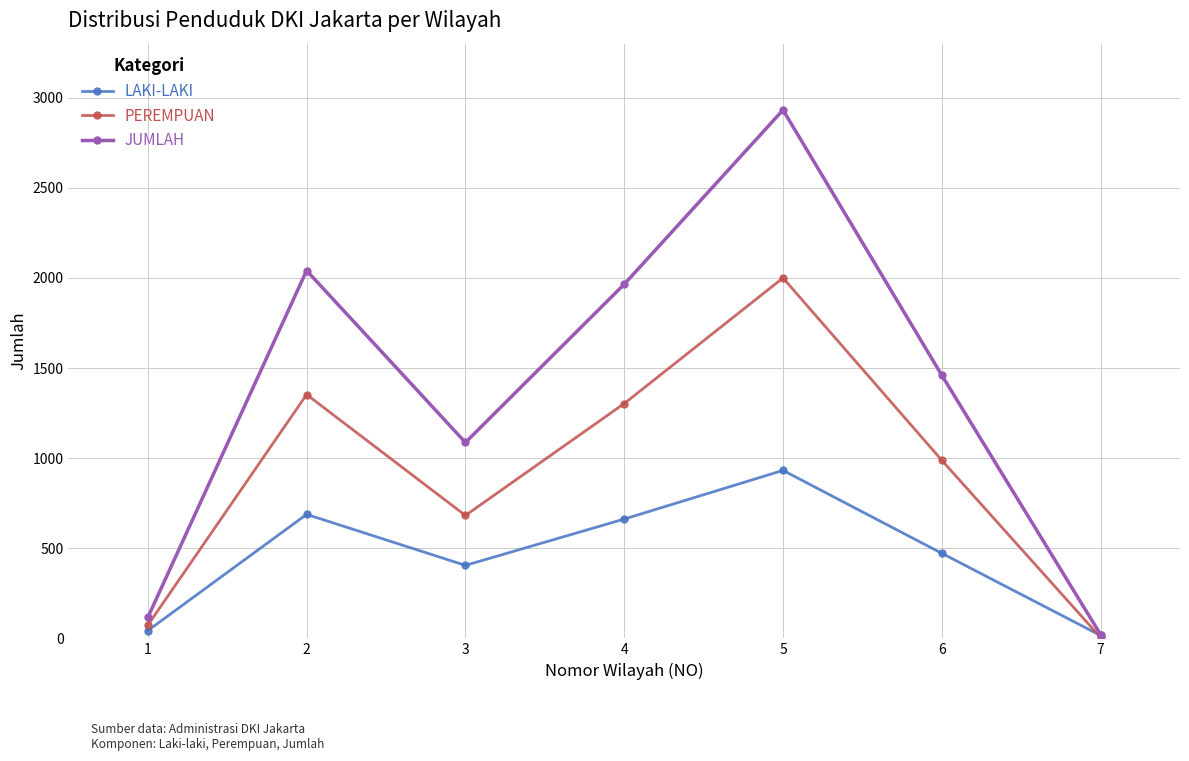

Which series has the largest range (max minus min)?

JUMLAH